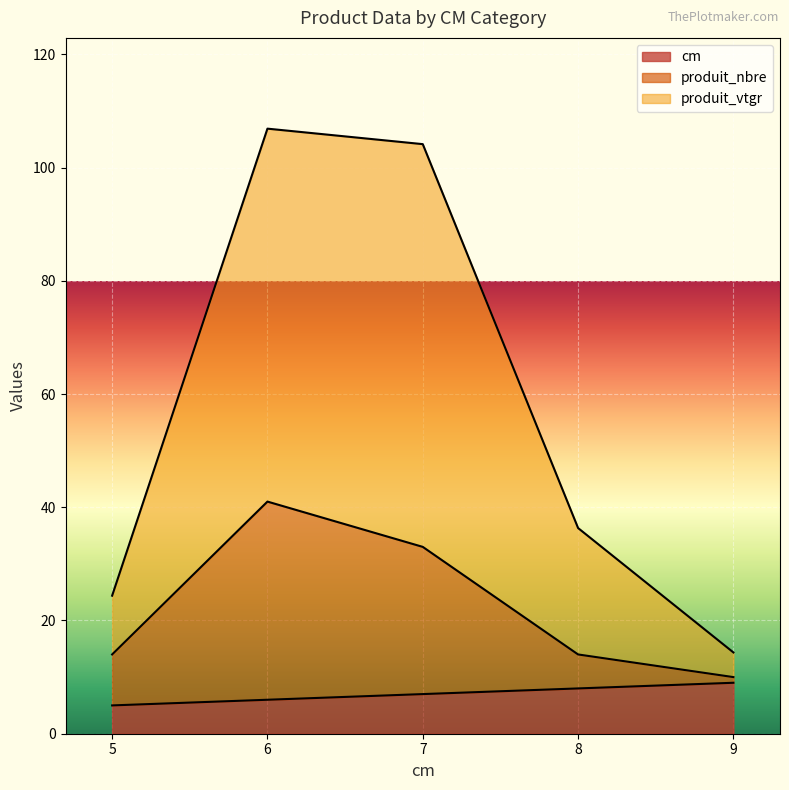

What is the value of the produit_nbre point at the 2nd from the left?

41.0